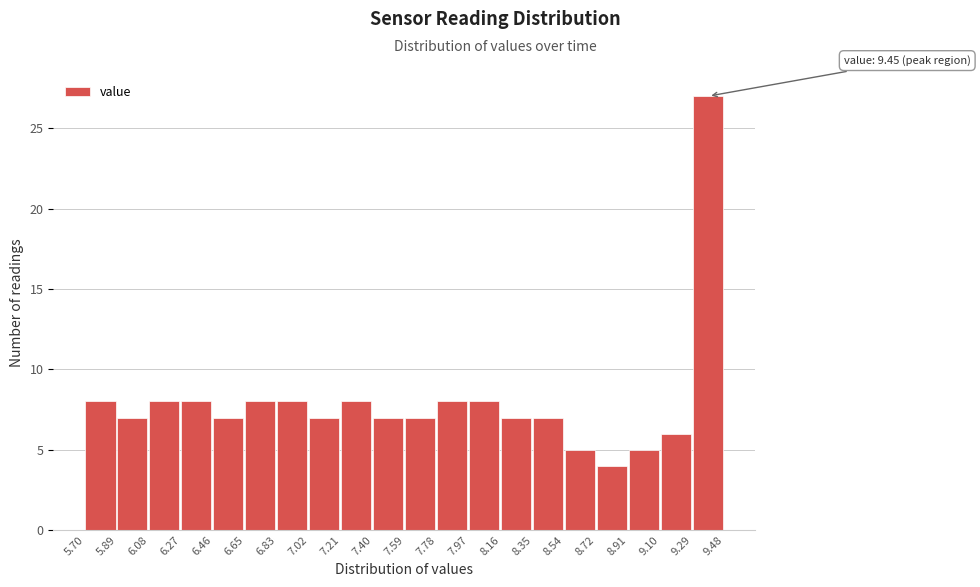

Over which range of the x-axis is the bar tallest?

9.29 to 9.48